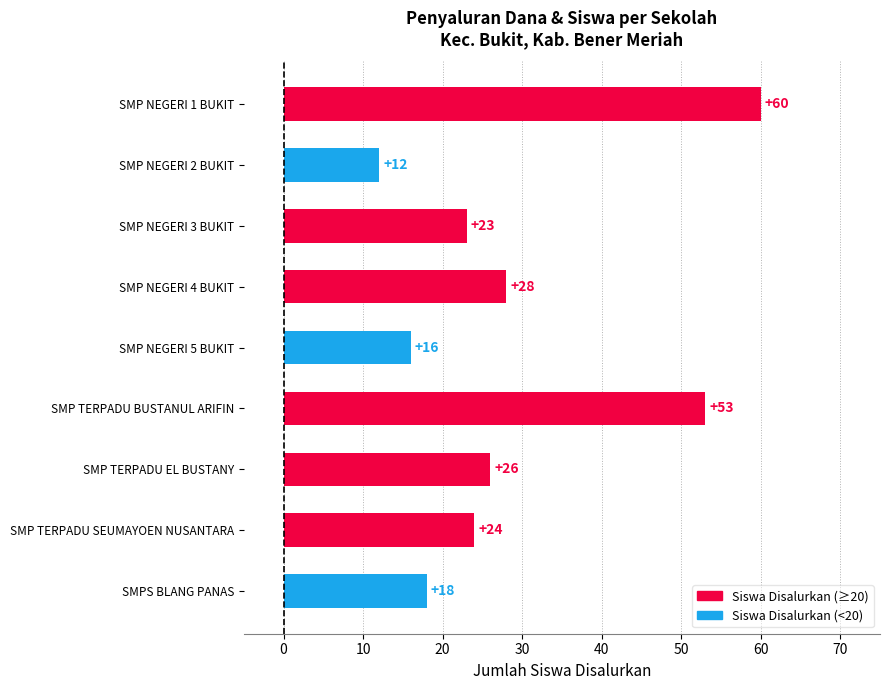

Are the bars horizontal?

Yes